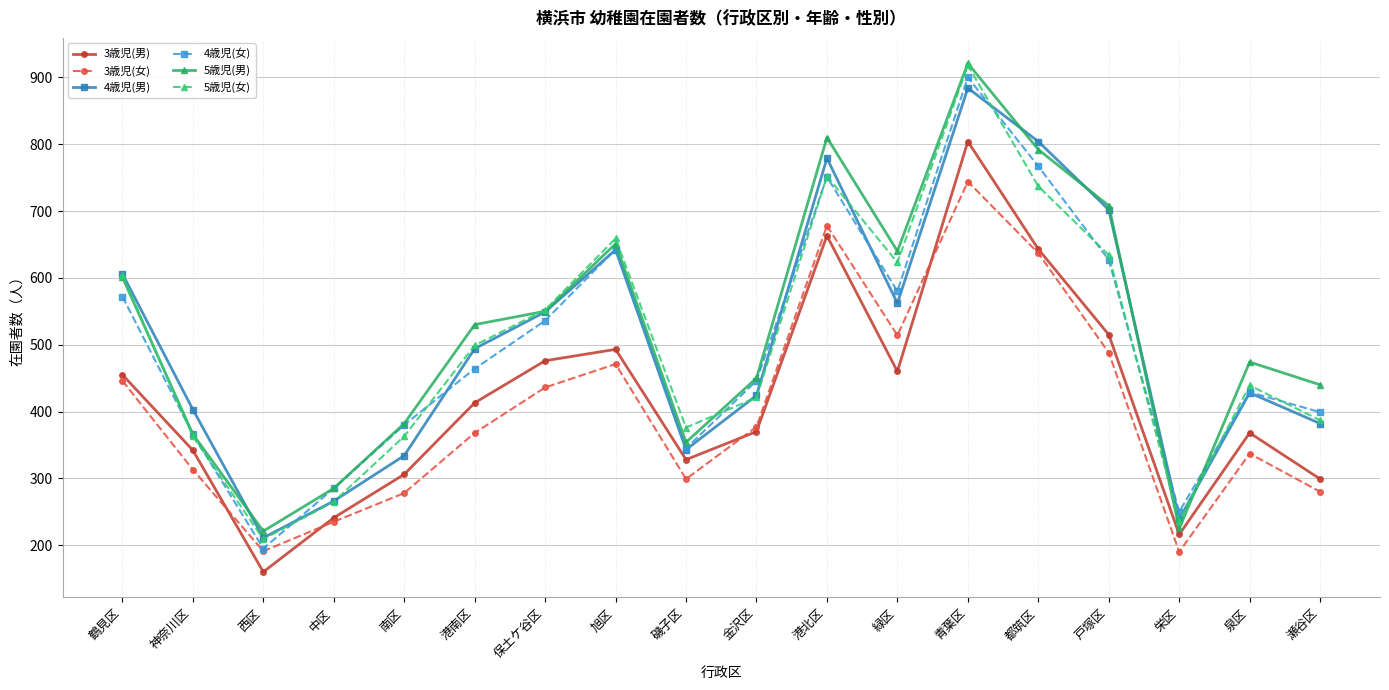

Which category has the highest value across all series?

青葉区